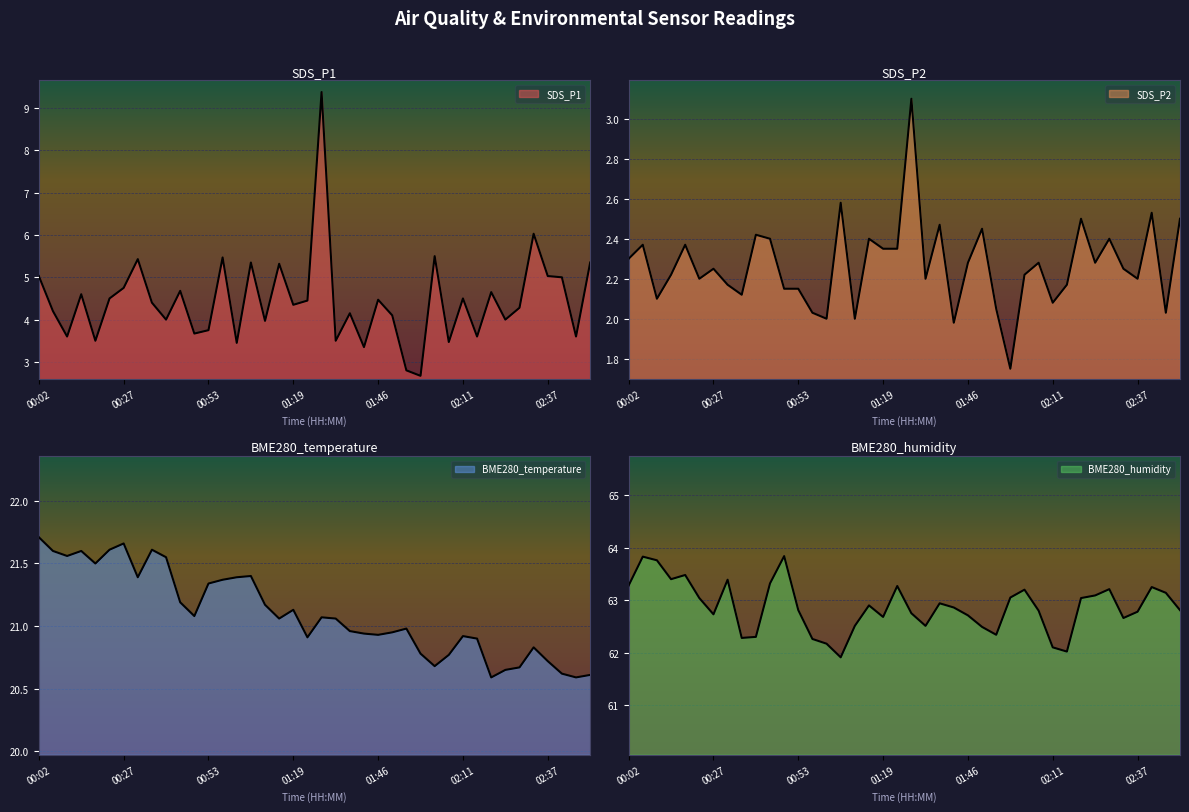

At which label is SDS_P2 closest to 2?

01:02